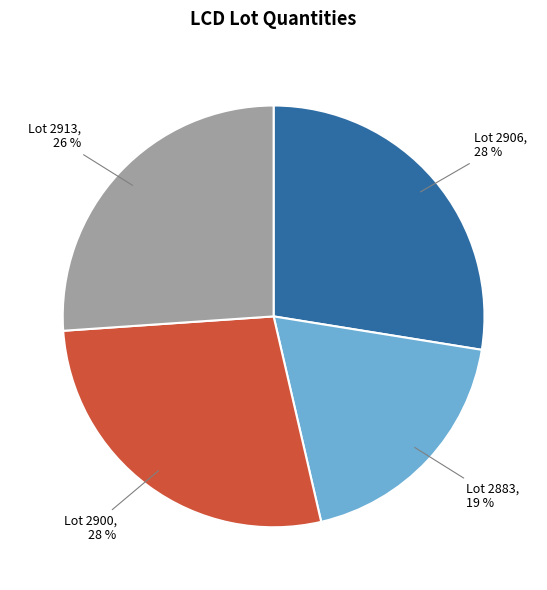

Approximately how many times larger is the value at Lot 2883, 19 % compared to Lot 2900, 28 %?

0.7